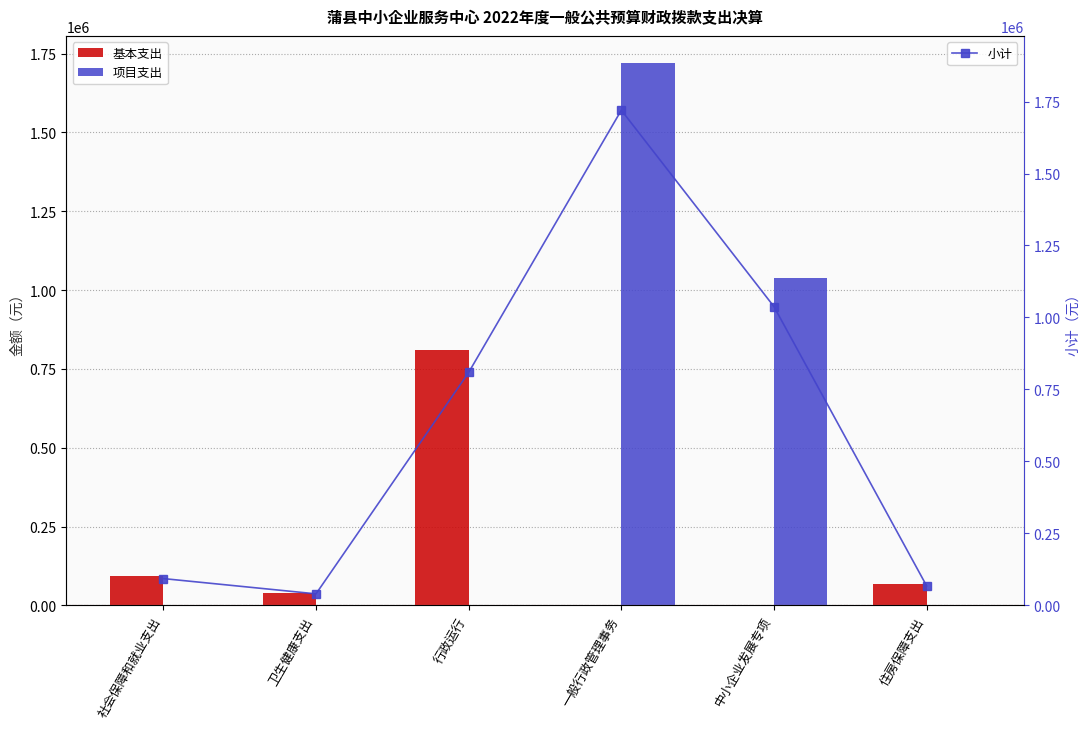

What is the difference between the maximum and minimum values in the 小计 series?

1679972.7